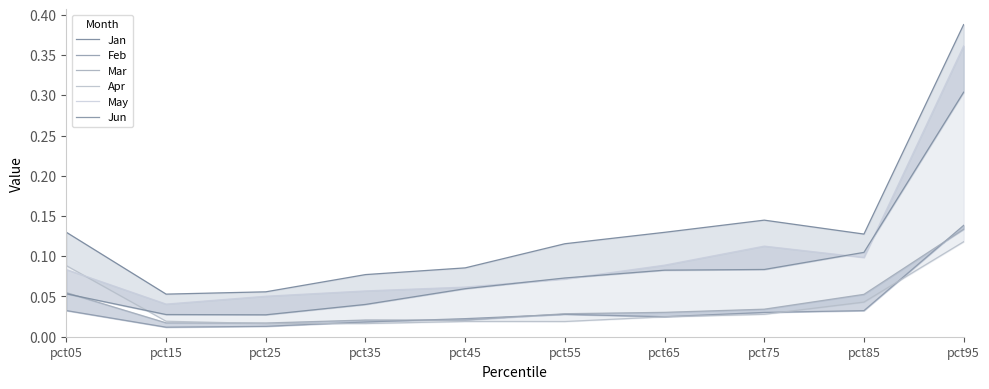

Does the chart display data point markers on the line(s)?

No